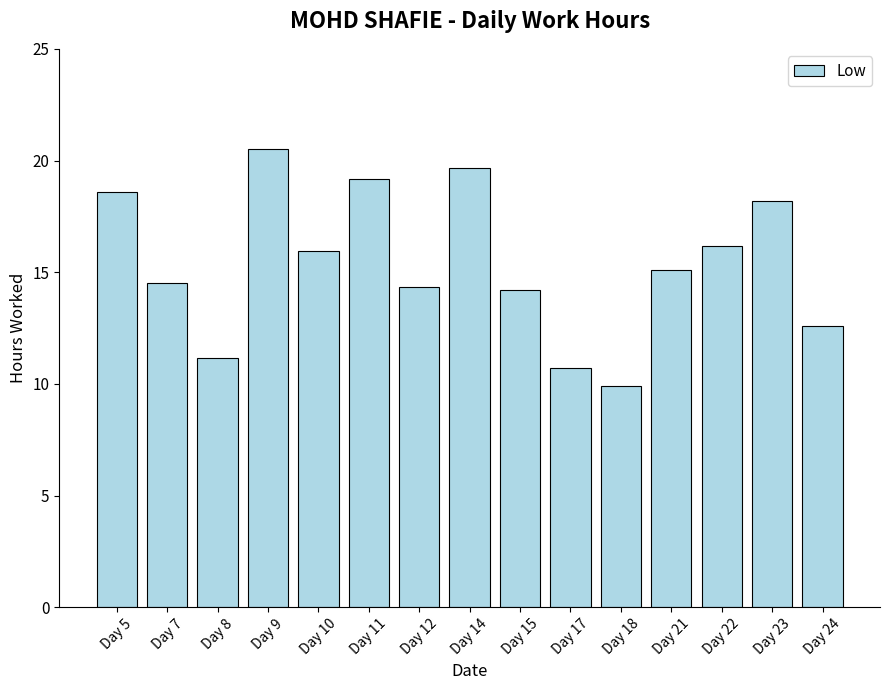

Where does the data first go above 15?

Day 5